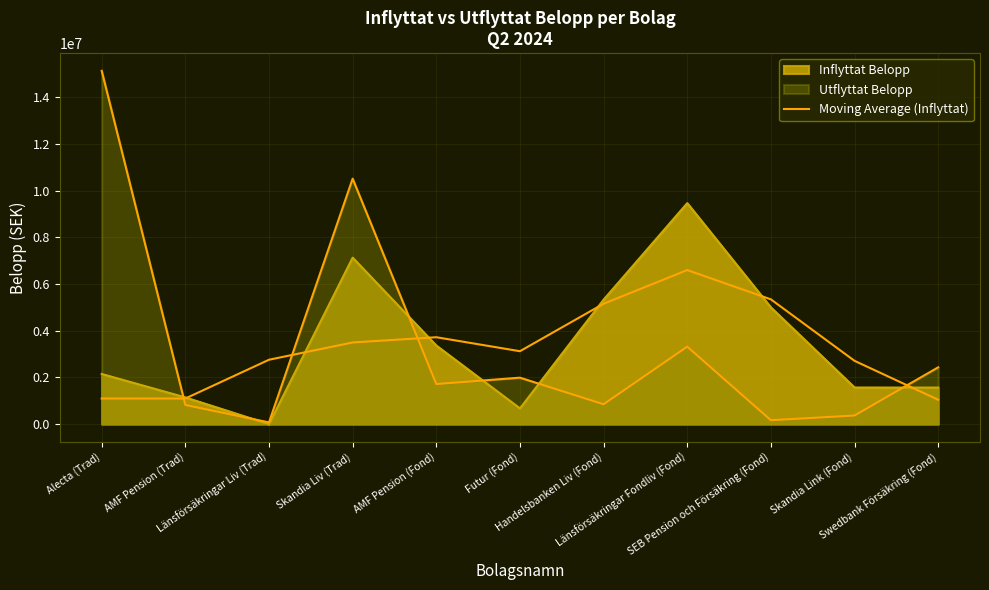

How many lines are shown in the chart?

3